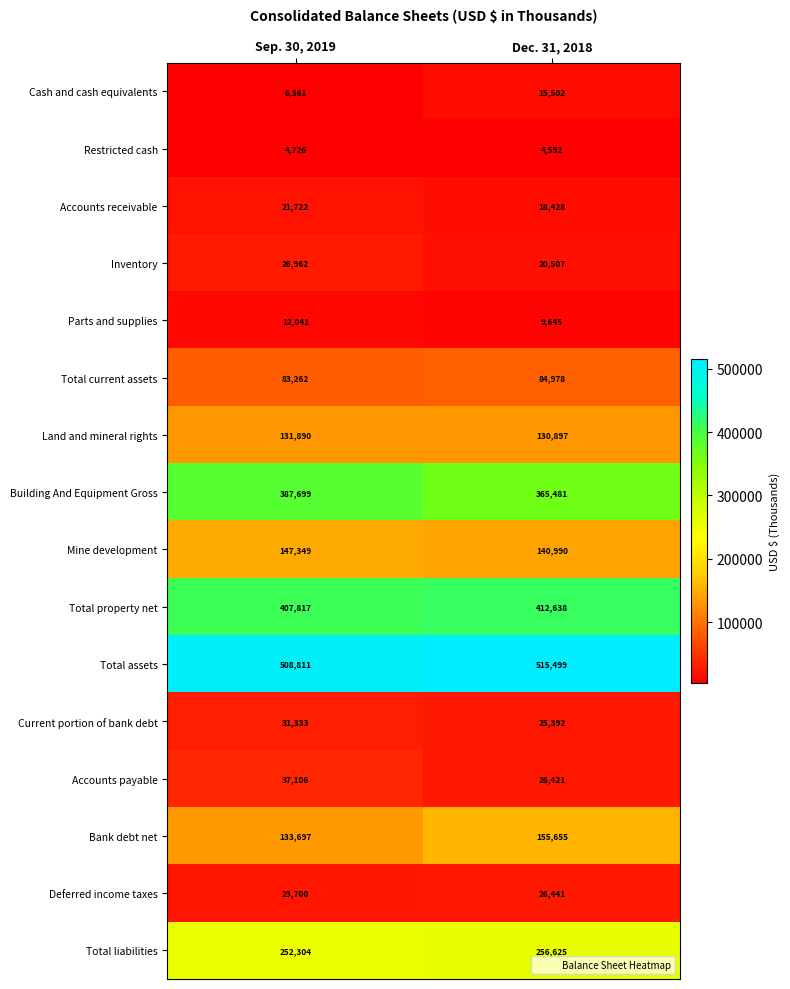

The value of Total liabilities at Sep. 30, 2019 is 62648. True or false?

False